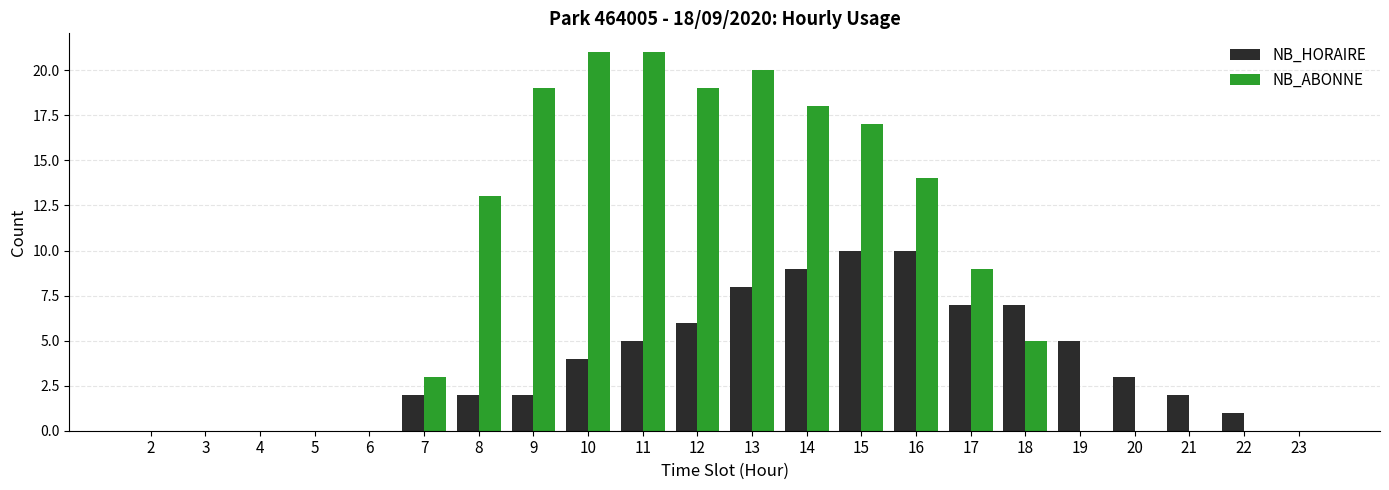

The value of NB_ABONNE at 7 is 5. True or false?

False